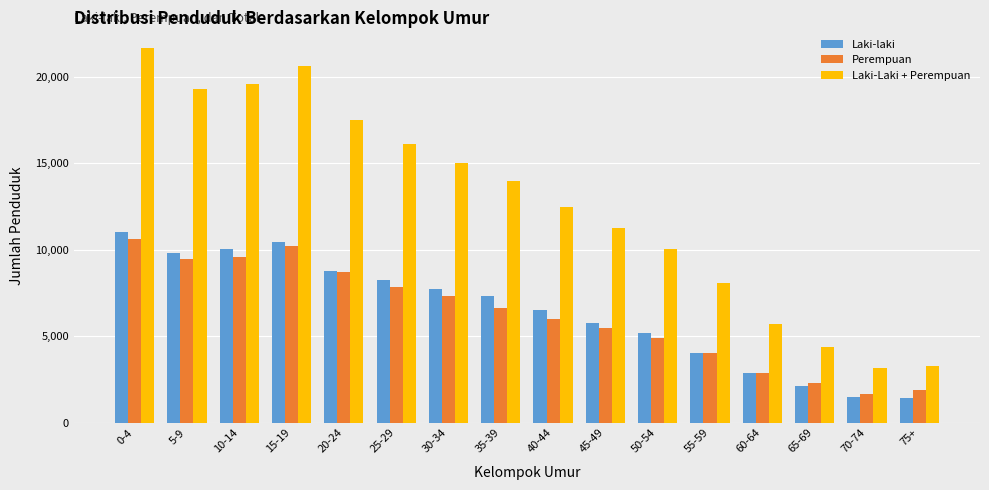

Which series has the widest spread of values?

Laki-Laki + Perempuan